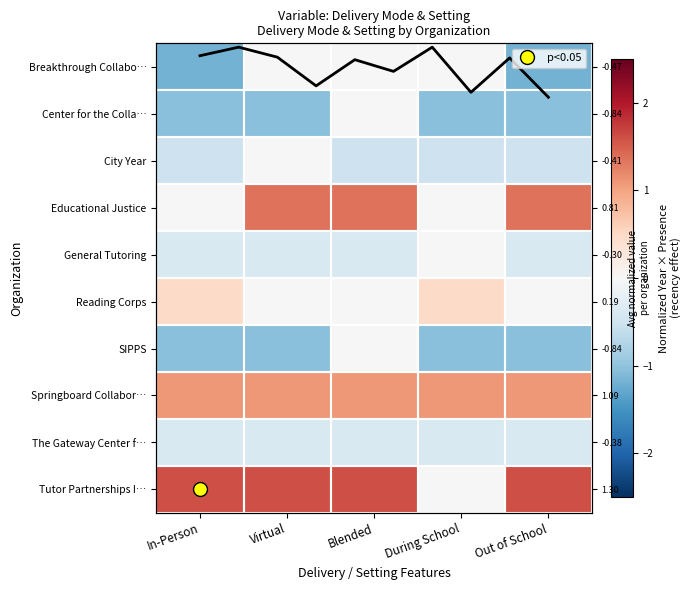

What is the greatest value displayed?

1.6